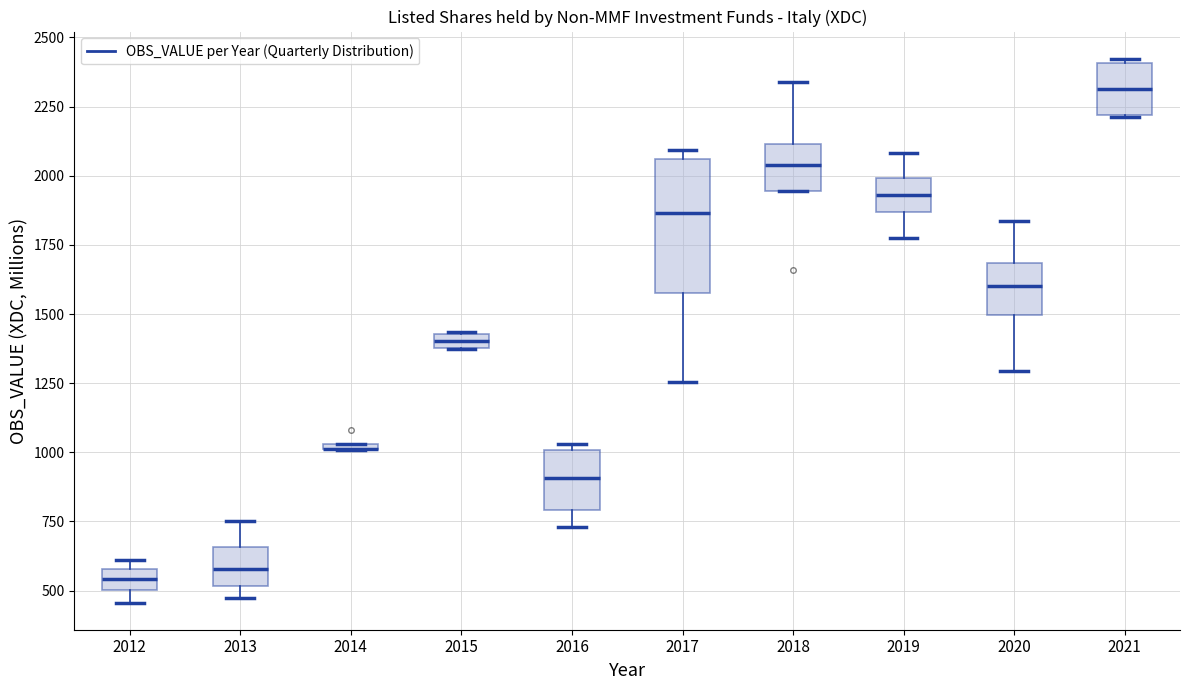

Which box is the tallest, from its lower edge to its upper edge?

2017